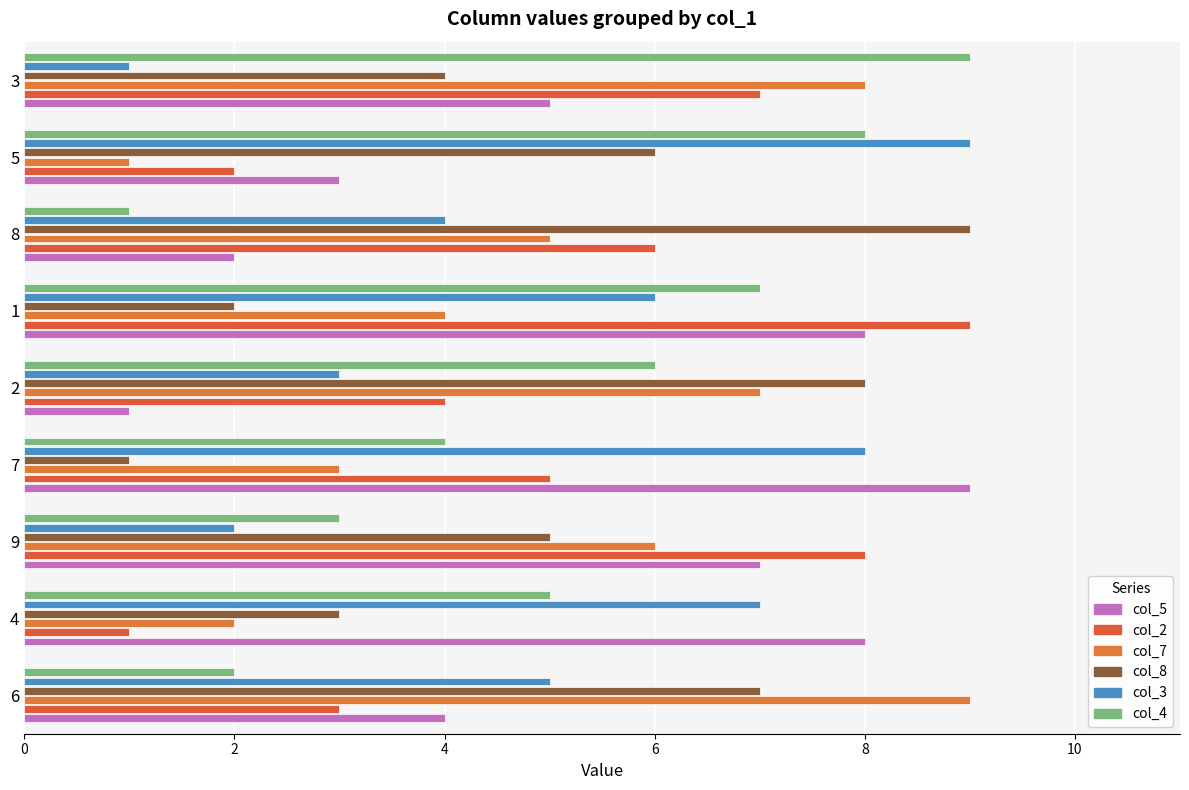

How many data points does each series have?

9